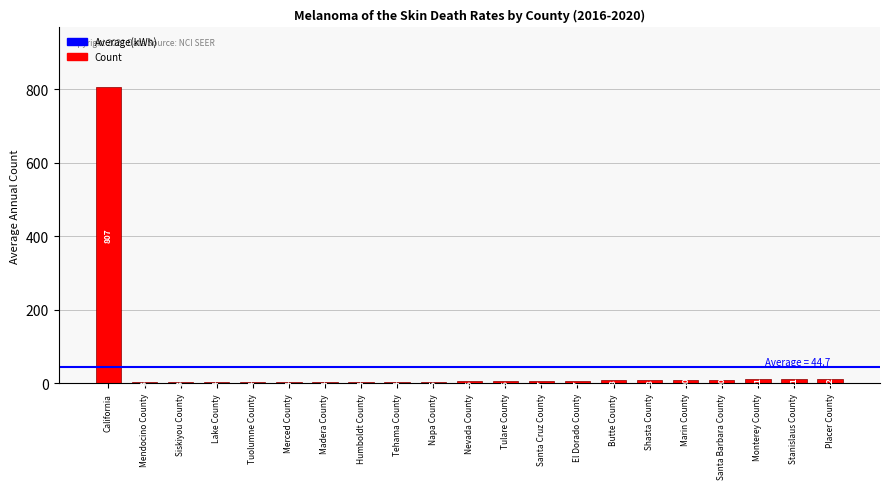

What is the label of the 15th bar from the left?

Butte County